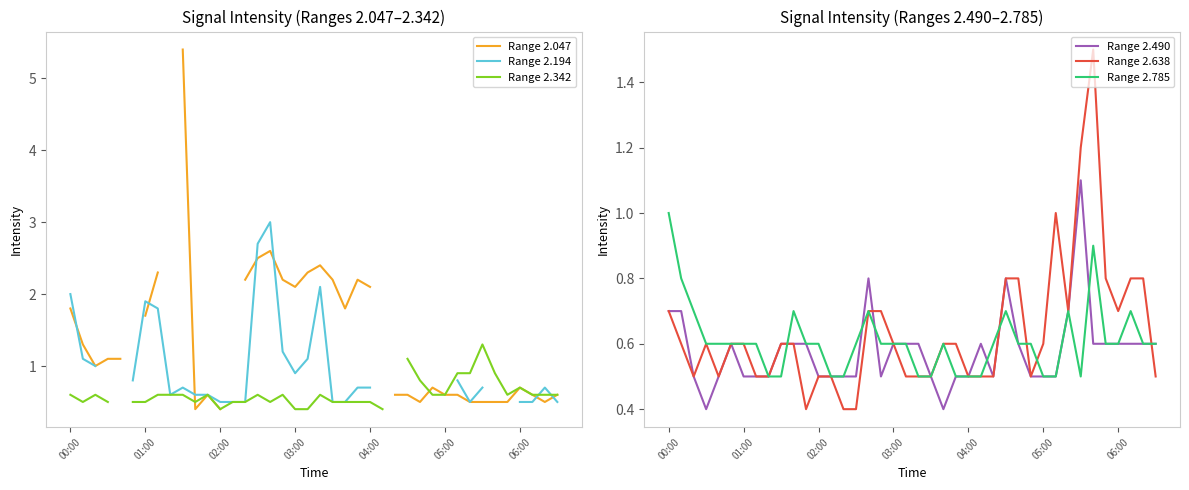

Which series has the largest total across all categories?

Range 2.638